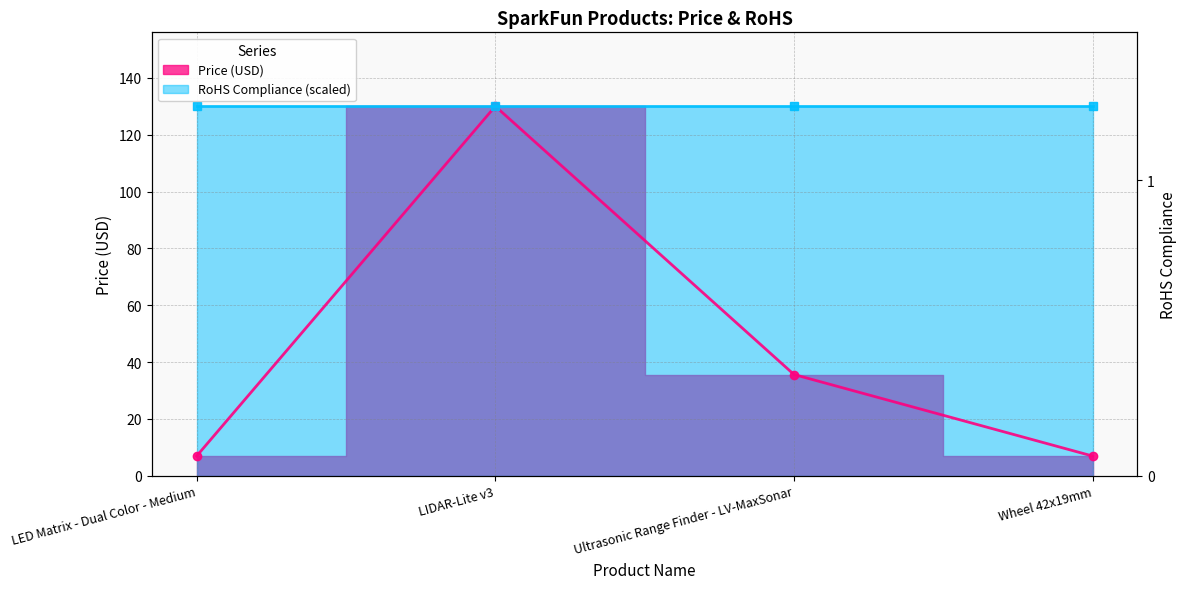

What is the ratio of the value at Ultrasonic Range Finder - LV-MaxSonar to the value at LED Matrix - Dual Color - Medium?

5.1